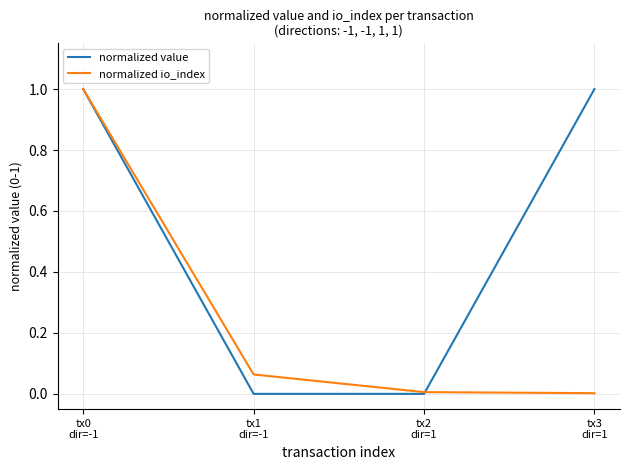

Rank the series by their average value, from lowest to highest.

normalized io_index, normalized value